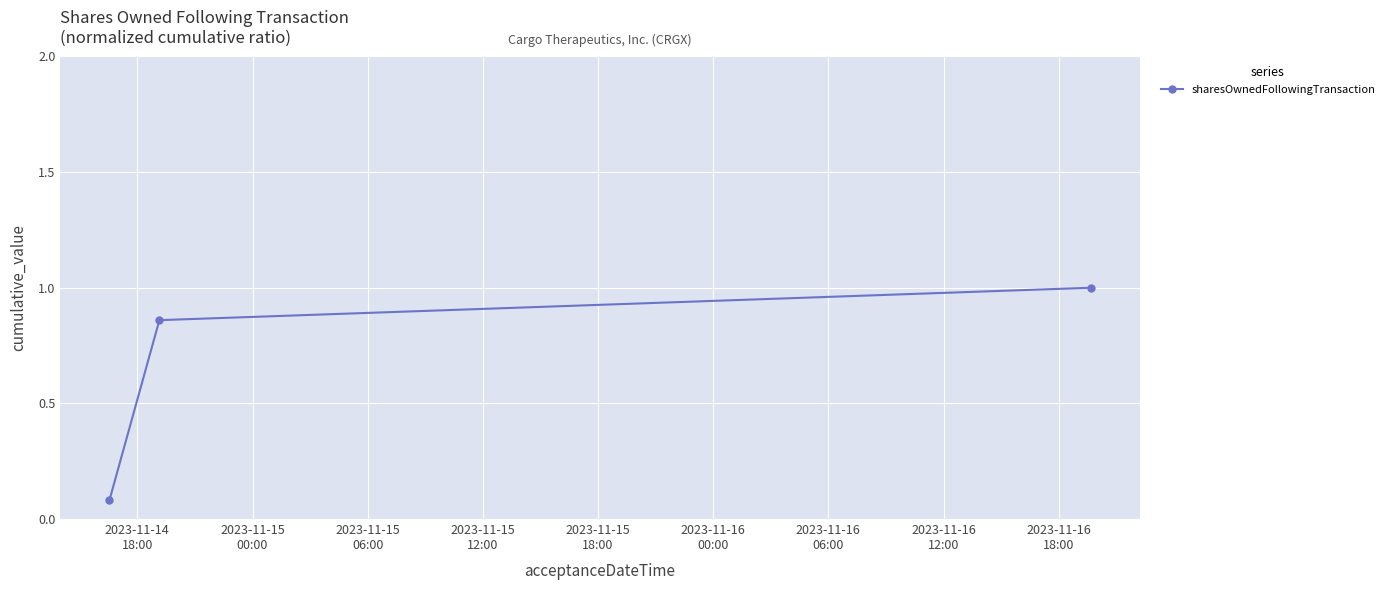

What is the greatest value displayed?

1.0